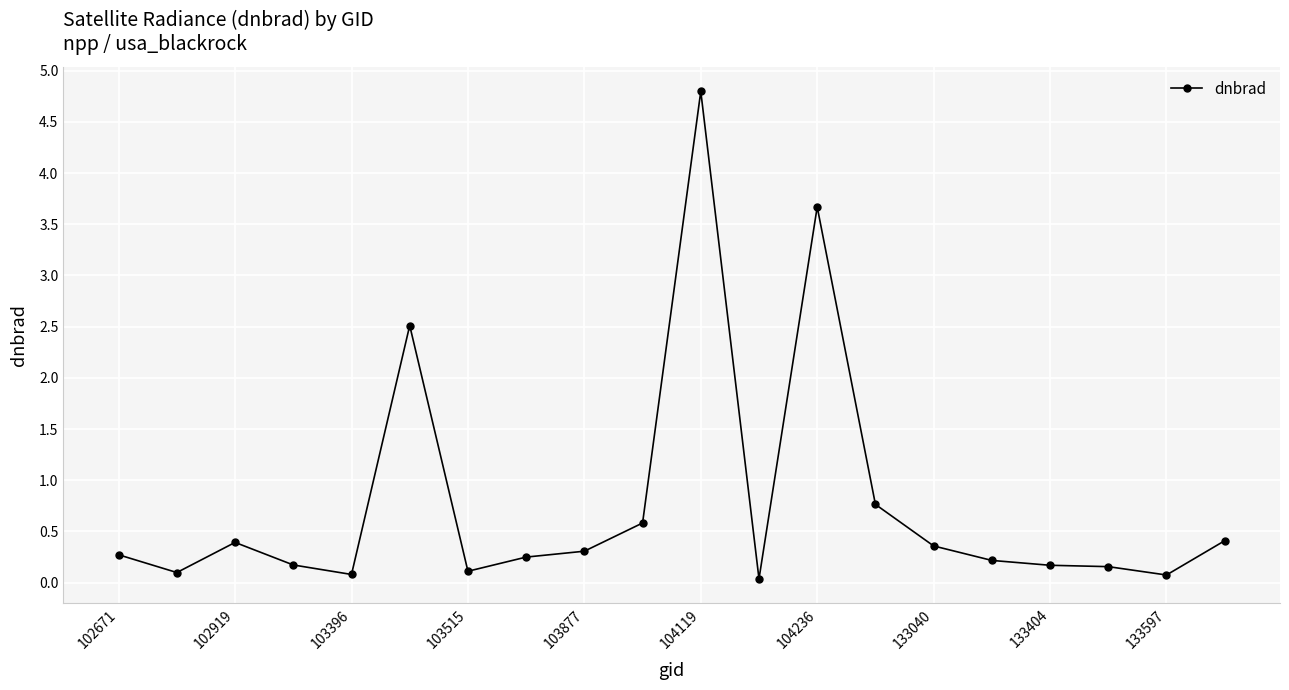

What is the value of the 18th point from the left?

0.2